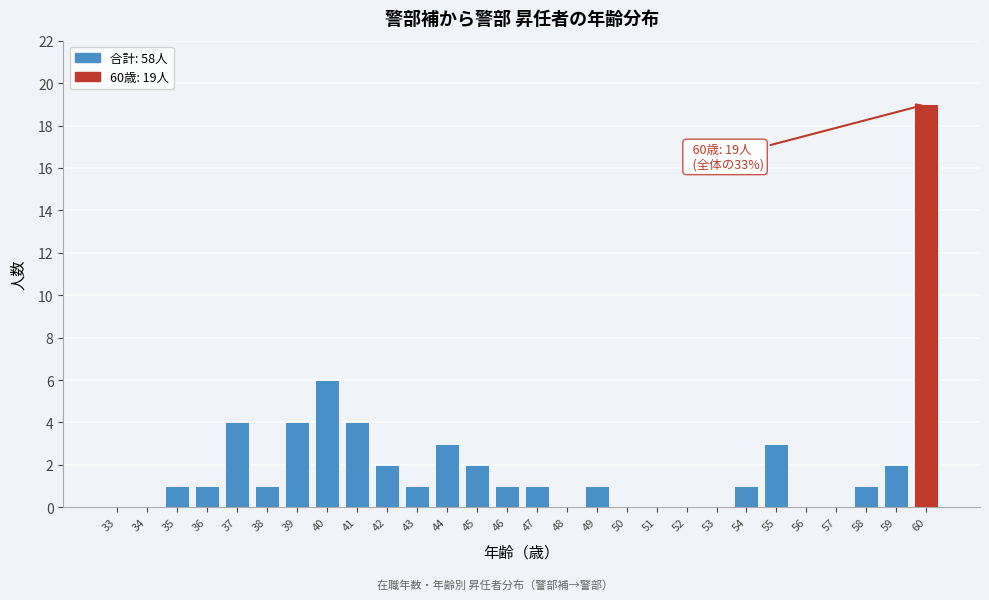

Reading left to right, extract all data points from this chart.

33=0	34=0	35=1	36=1	37=4	38=1	39=4	40=6	41=4	42=2	43=1	44=3	45=2	46=1	47=1	48=0	49=1	50=0	51=0	52=0	53=0	54=1	55=3	56=0	57=0	58=1	59=2	60=19